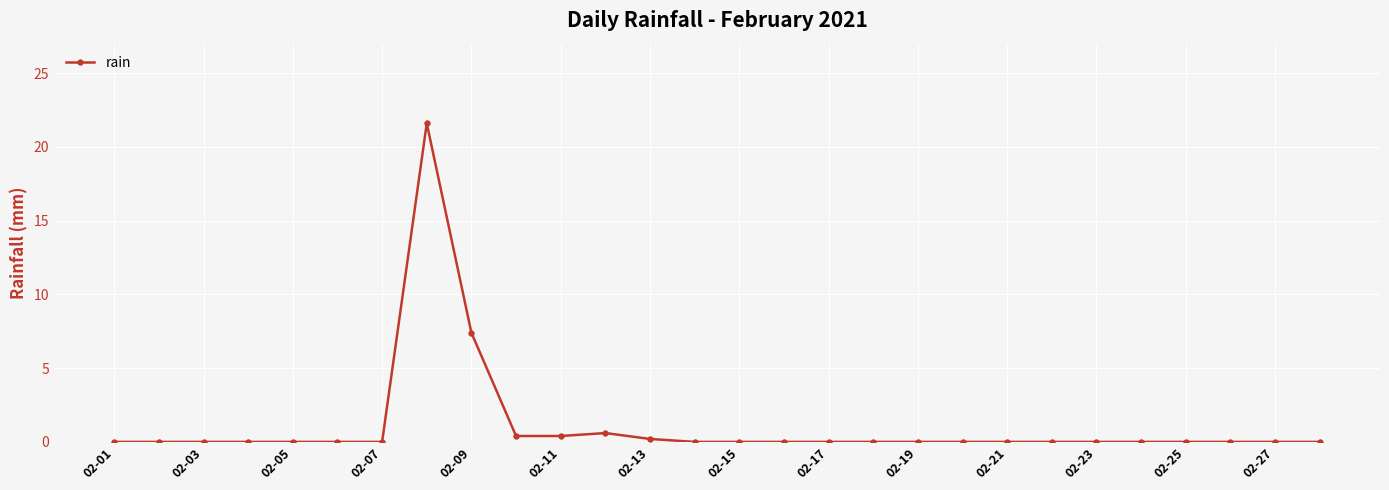

What is the greatest value displayed?

21.6